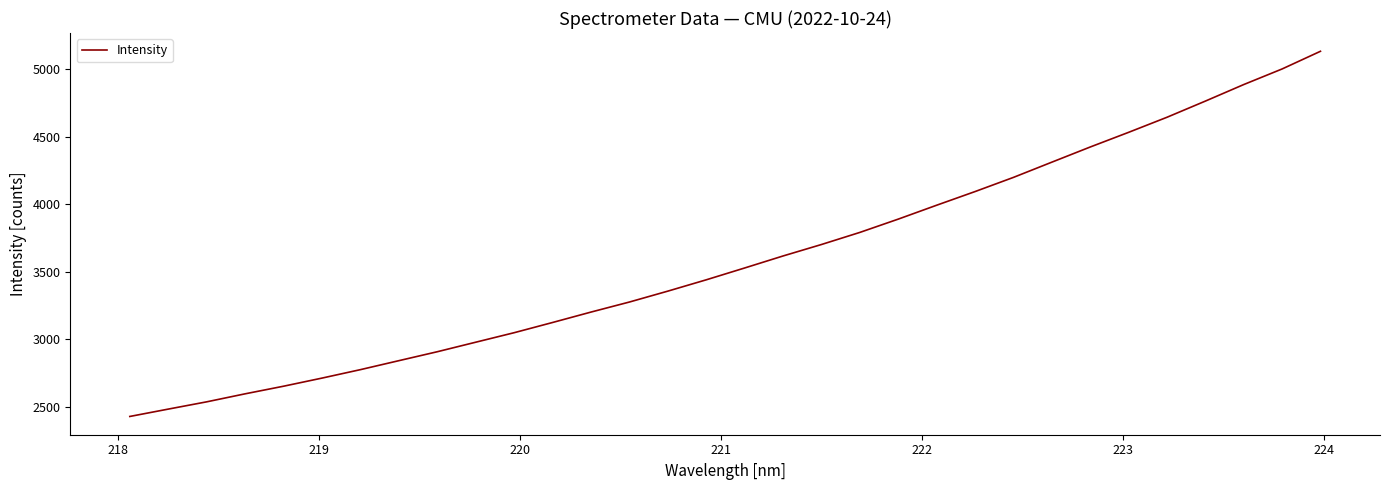

What is the difference between the maximum and minimum values?

2705.7